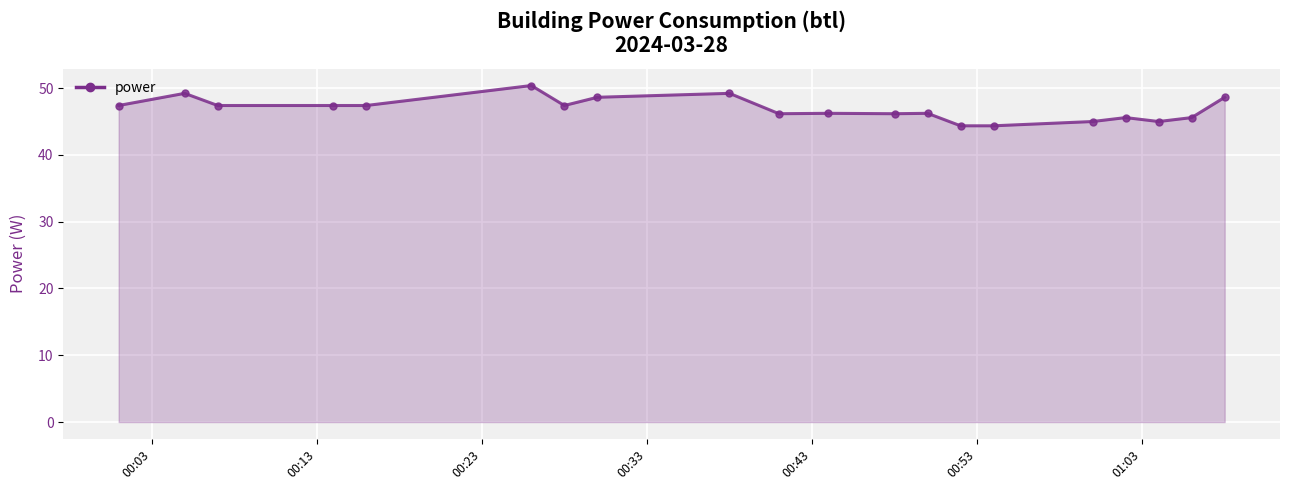

What is the smallest value displayed?

44.4